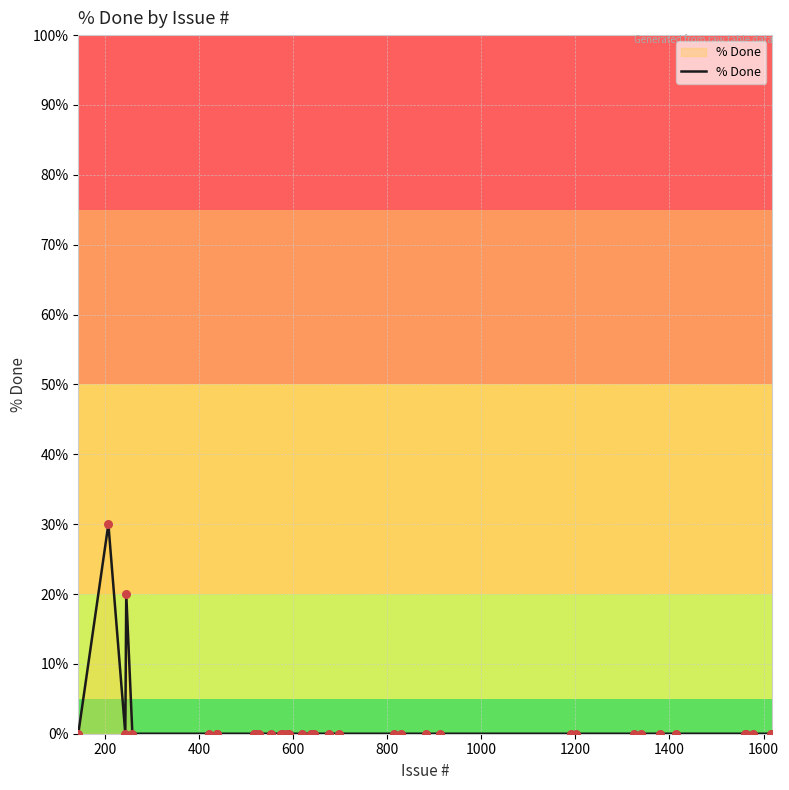

What is the maximum value shown in the chart?

30